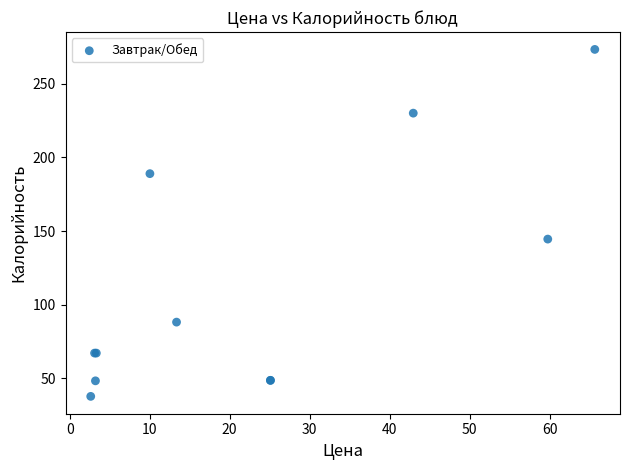

What Y value in the scatter plot is closest to 155?

144.5